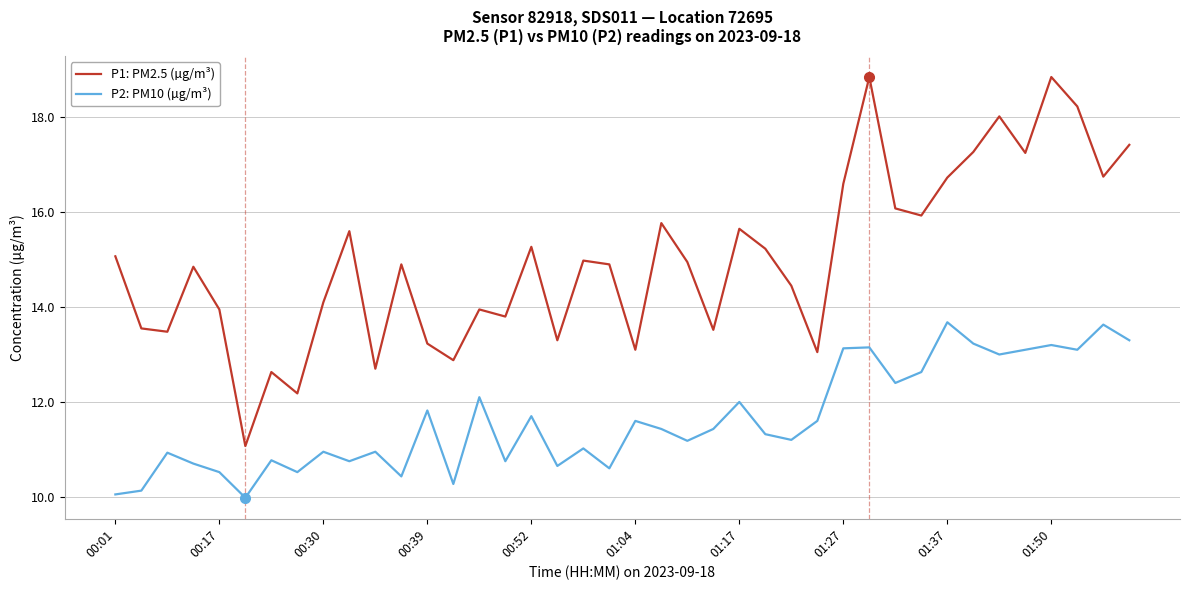

What is the sum of all P1: PM2.5 (µg/m³) values?

600.1